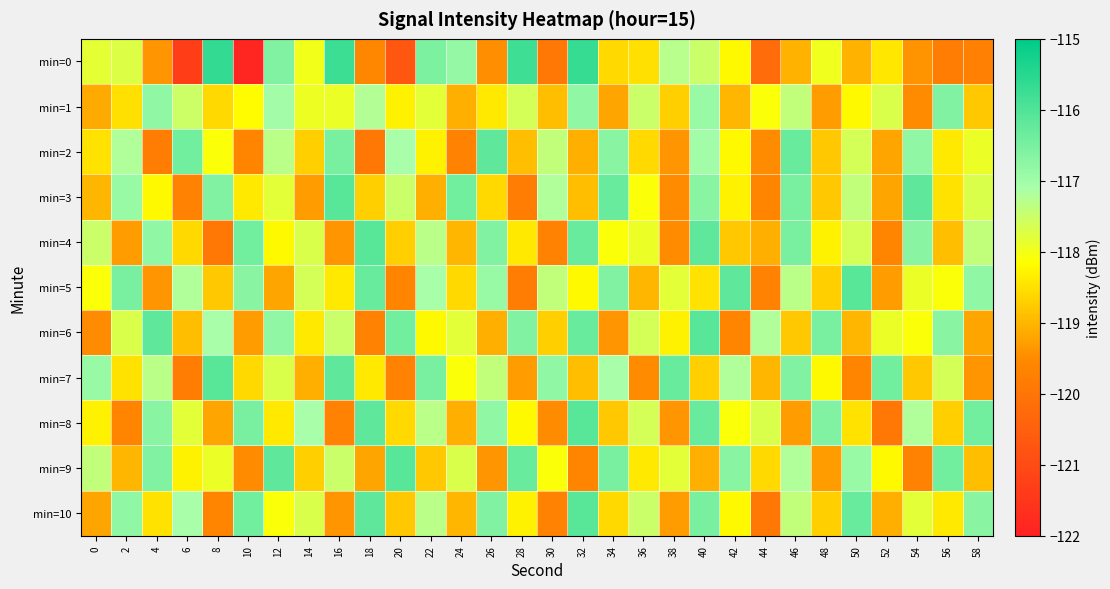

Reading left to right, what are all the values shown in this chart?

min=0: 0=-117.8	2=-117.7	4=-119.4	6=-121.3	8=-115.6	10=-121.9	12=-116.6	14=-118.0	16=-115.7	18=-119.5	20=-120.7	22=-116.5	24=-116.8	26=-119.5	28=-115.8	30=-119.9	32=-115.7	34=-118.6	36=-118.5	38=-117.3	40=-117.5	42=-118.2	44=-120.2	46=-119.0	48=-118.0	50=-119.0	52=-118.4	54=-119.4	56=-119.8	58=-119.7
min=1: 0=-119.1	2=-118.5	4=-116.8	6=-117.5	8=-118.6	10=-118.2	12=-117.0	14=-117.9	16=-117.9	18=-117.2	20=-118.3	22=-117.8	24=-119.1	26=-118.4	28=-117.6	30=-118.9	32=-116.8	34=-119.2	36=-117.5	38=-118.7	40=-116.9	42=-119.0	44=-118.1	46=-117.4	48=-119.3	50=-118.2	52=-117.7	54=-119.5	56=-116.6	58=-118.8
min=2: 0=-118.5	2=-117.2	4=-119.8	6=-116.4	8=-118.1	10=-119.6	12=-117.3	14=-118.7	16=-116.5	18=-119.9	20=-117.1	22=-118.3	24=-119.7	26=-116.2	28=-118.9	30=-117.4	32=-119.1	34=-116.7	36=-118.6	38=-119.4	40=-117.0	42=-118.2	44=-119.5	46=-116.3	48=-118.8	50=-117.6	52=-119.2	54=-116.8	56=-118.4	58=-117.9
min=3: 0=-119.0	2=-116.9	4=-118.2	6=-119.7	8=-116.6	10=-118.4	12=-117.8	14=-119.3	16=-116.1	18=-118.7	20=-117.5	22=-119.1	24=-116.4	26=-118.6	28=-119.8	30=-117.2	32=-118.9	34=-116.3	36=-118.1	38=-119.5	40=-116.7	42=-118.3	44=-119.6	46=-116.5	48=-118.8	50=-117.4	52=-119.2	54=-116.2	56=-118.5	58=-117.7
min=4: 0=-117.5	2=-119.3	4=-116.8	6=-118.6	8=-119.9	10=-116.4	12=-118.2	14=-117.7	16=-119.4	18=-116.1	20=-118.7	22=-117.3	24=-119.0	26=-116.6	28=-118.4	30=-119.7	32=-116.3	34=-118.1	36=-117.9	38=-119.5	40=-116.2	42=-118.8	44=-119.1	46=-116.5	48=-118.3	50=-117.6	52=-119.6	54=-116.7	56=-118.9	58=-117.4
min=5: 0=-118.1	2=-116.5	4=-119.4	6=-117.2	8=-118.8	10=-116.7	12=-119.2	14=-117.6	16=-118.4	18=-116.3	20=-119.6	22=-117.1	24=-118.6	26=-116.9	28=-119.8	30=-117.4	32=-118.2	34=-116.6	36=-119.0	38=-117.8	40=-118.5	42=-116.2	44=-119.7	46=-117.3	48=-118.7	50=-116.1	52=-119.3	54=-117.9	56=-118.1	58=-116.8
min=6: 0=-119.5	2=-117.7	4=-116.2	6=-118.9	8=-117.1	10=-119.3	12=-116.8	14=-118.4	16=-117.5	18=-119.7	20=-116.4	22=-118.2	24=-117.8	26=-119.1	28=-116.6	30=-118.7	32=-116.3	34=-119.4	36=-117.6	38=-118.3	40=-116.1	42=-119.6	44=-117.2	46=-118.8	48=-116.5	50=-119.0	52=-117.9	54=-118.1	56=-116.7	58=-119.2
min=7: 0=-116.9	2=-118.5	4=-117.3	6=-119.8	8=-116.1	10=-118.6	12=-117.7	14=-119.1	16=-116.2	18=-118.4	20=-119.7	22=-116.5	24=-118.1	26=-117.4	28=-119.3	30=-116.8	32=-118.9	34=-117.1	36=-119.5	38=-116.3	40=-118.7	42=-117.2	44=-119.0	46=-116.6	48=-118.2	50=-119.6	52=-116.4	54=-118.8	56=-117.6	58=-119.4
min=8: 0=-118.3	2=-119.6	4=-116.7	6=-117.8	8=-119.2	10=-116.5	12=-118.4	14=-117.1	16=-119.7	18=-116.2	20=-118.6	22=-117.3	24=-119.1	26=-116.8	28=-118.2	30=-119.5	32=-116.1	34=-118.8	36=-117.6	38=-119.4	40=-116.3	42=-118.1	44=-117.7	46=-119.3	48=-116.6	50=-118.5	52=-119.9	54=-117.2	56=-118.7	58=-116.4
min=9: 0=-117.4	2=-119.0	4=-116.6	6=-118.3	8=-117.9	10=-119.5	12=-116.2	14=-118.7	16=-117.5	18=-119.2	20=-116.1	22=-118.8	24=-117.7	26=-119.4	28=-116.3	30=-118.1	32=-119.6	34=-116.5	36=-118.4	38=-117.8	40=-119.1	42=-116.7	44=-118.6	46=-117.2	48=-119.3	50=-116.9	52=-118.2	54=-119.7	56=-116.4	58=-118.9
min=10: 0=-119.2	2=-116.8	4=-118.5	6=-117.1	8=-119.6	10=-116.4	12=-118.1	14=-117.7	16=-119.4	18=-116.2	20=-118.8	22=-117.3	24=-119.0	26=-116.6	28=-118.3	30=-119.7	32=-116.1	34=-118.6	36=-117.5	38=-119.3	40=-116.5	42=-118.2	44=-119.9	46=-117.4	48=-118.7	50=-116.3	52=-119.1	54=-117.8	56=-118.4	58=-116.7